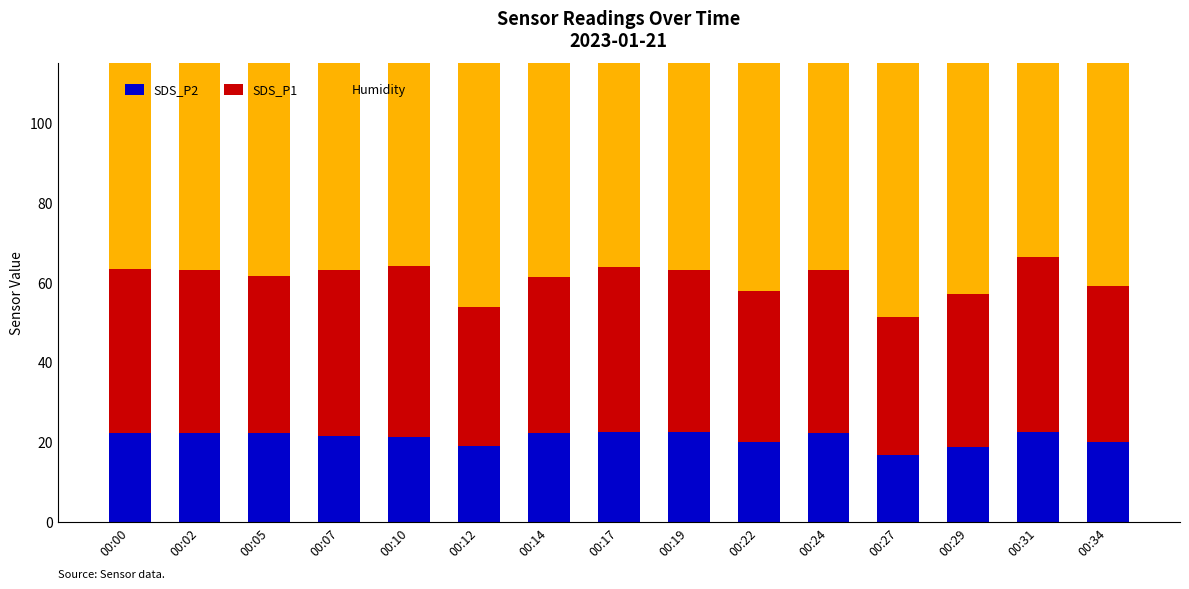

What is the value of the Humidity bar at the 8th from the left?

99.9